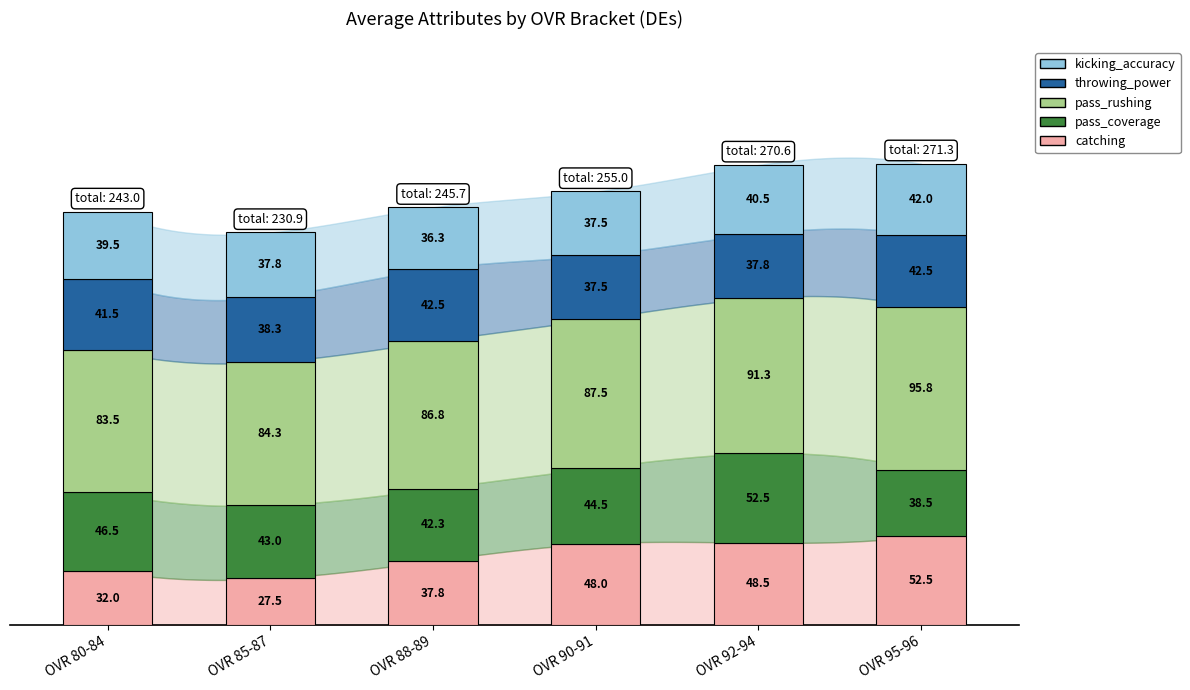

What are all the series names shown in the legend?

kicking_accuracy, throwing_power, pass_rushing, pass_coverage, catching